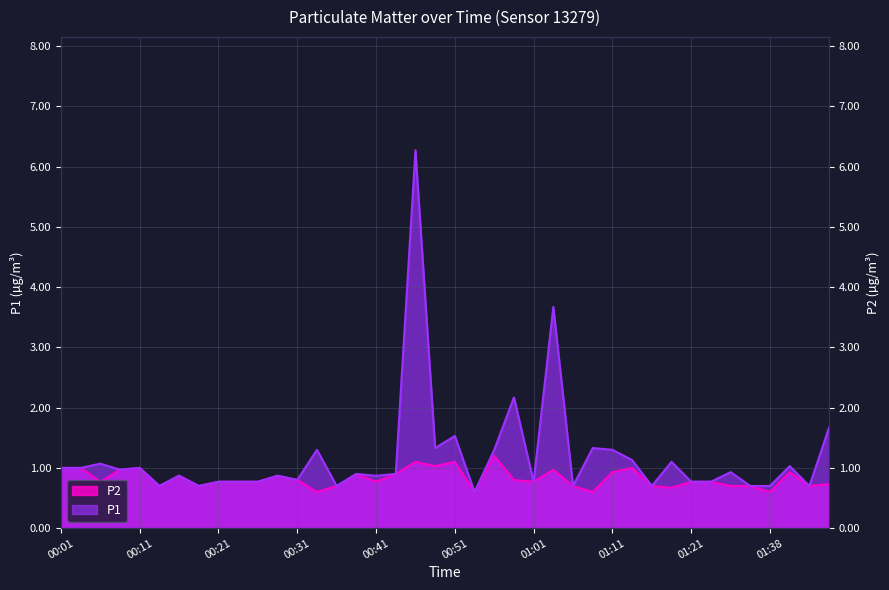

List the series in order of their peak value, lowest first.

P2, P1